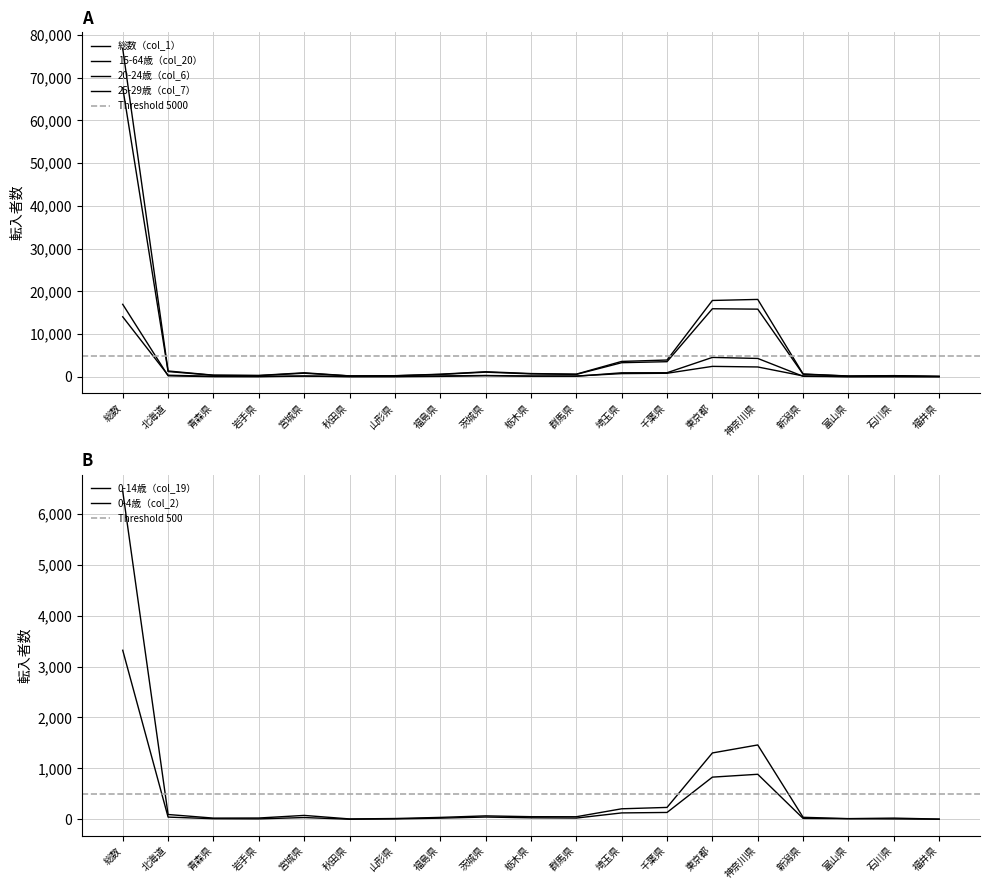

Which has a higher value, 埼玉県 or 栃木県?

埼玉県